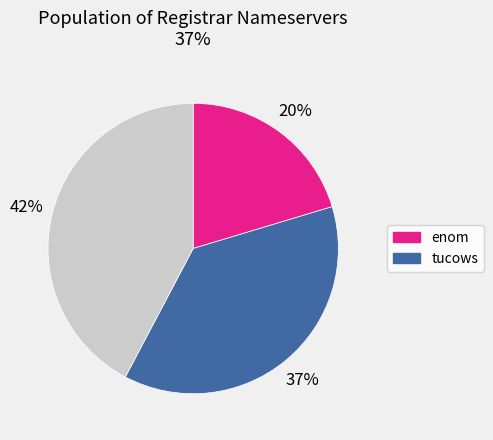

Is there a majority slice in this chart?

No